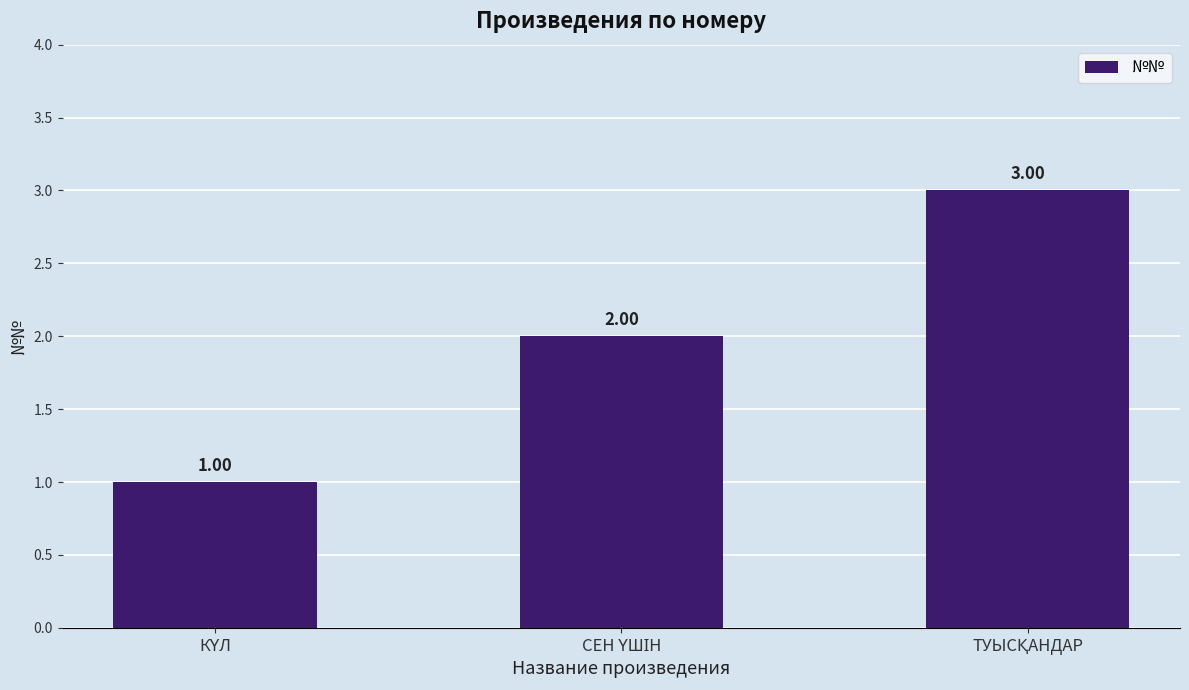

What is the sum of all values?

6